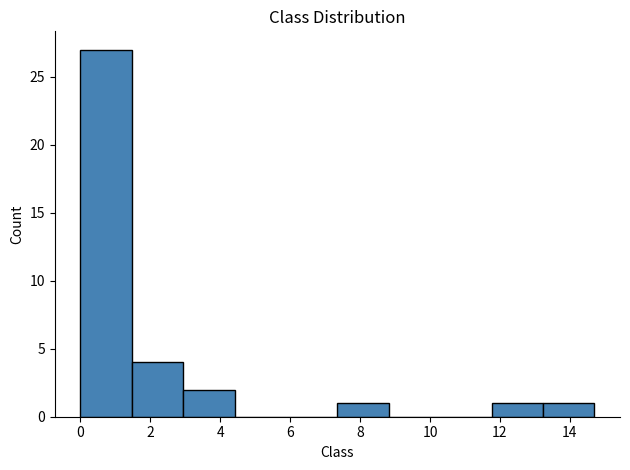

Which range on the x-axis has the tallest bar?

0.0 to 1.4